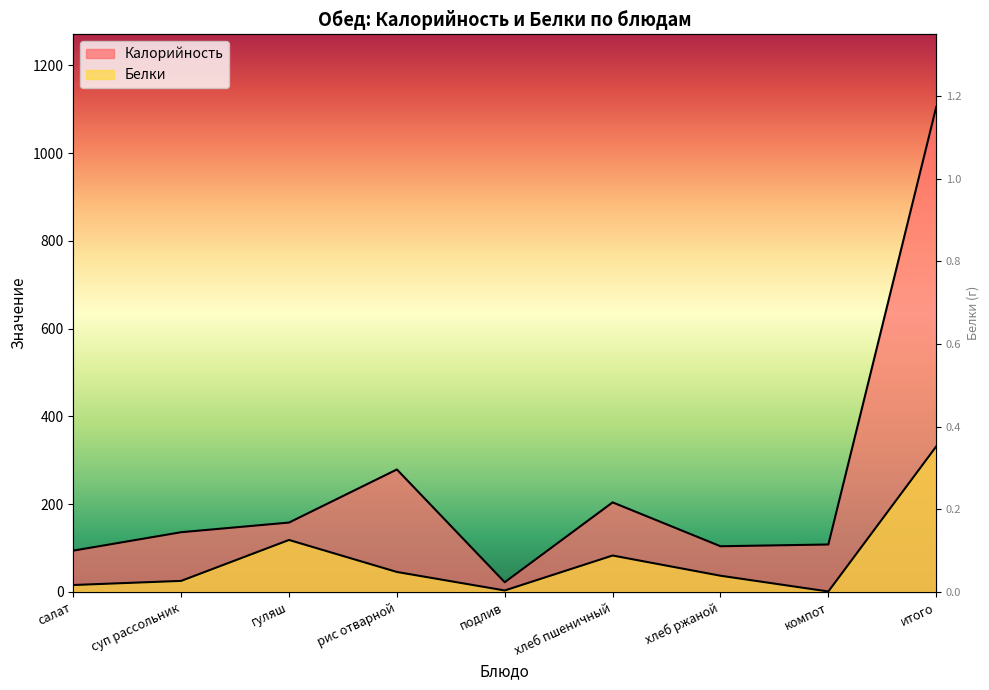

What is the label of the 6th point from the left?

хлеб пшеничный